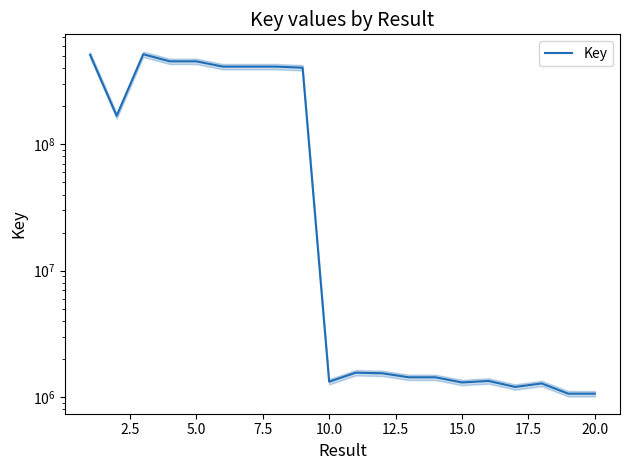

What is the difference between the second highest and second lowest values?

508102584